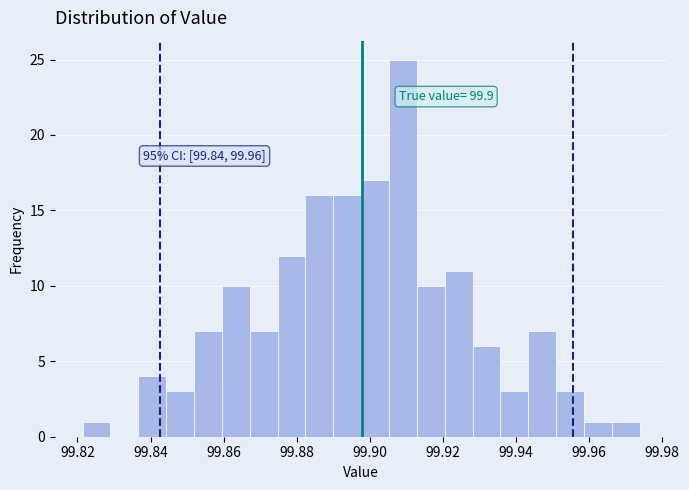

Read against the x-axis, roughly where is the centre of the tallest bar?

99.910